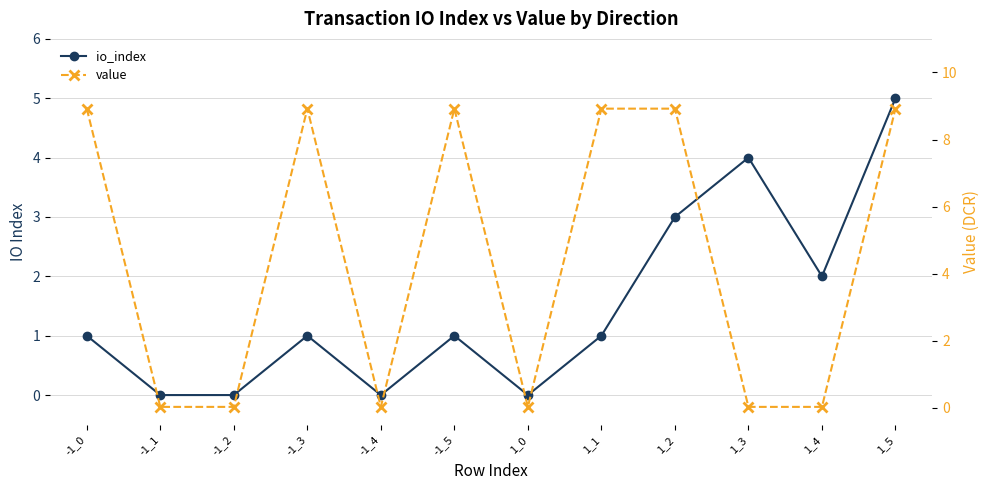

Is it true that io_index equals 1.8 at 1_3?

False